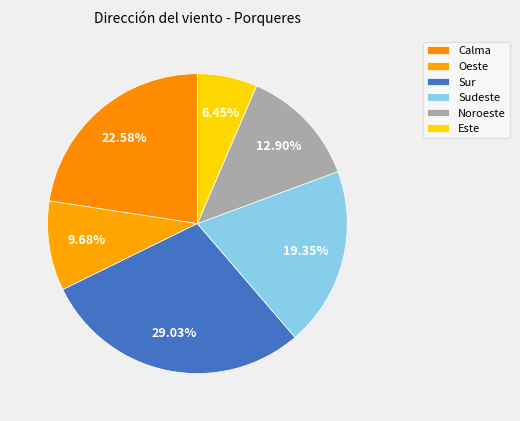

Combined, do Calma and Oeste account for over 50%?

No